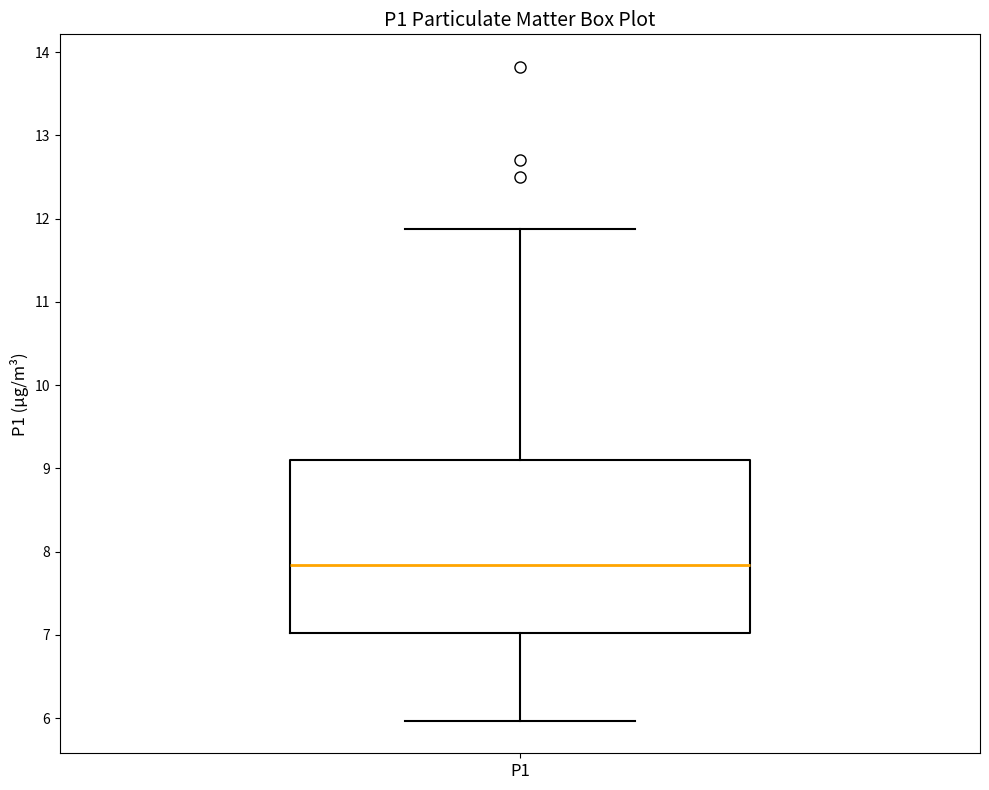

Read this box plot against the y-axis: the position of the median line, the range covered by the box, and the ends of both whiskers. The values are not printed on the chart, so give them approximately, as read against the axis.

median 7.8, box 7.0 to 9.1, whiskers 6.0 to 11.9